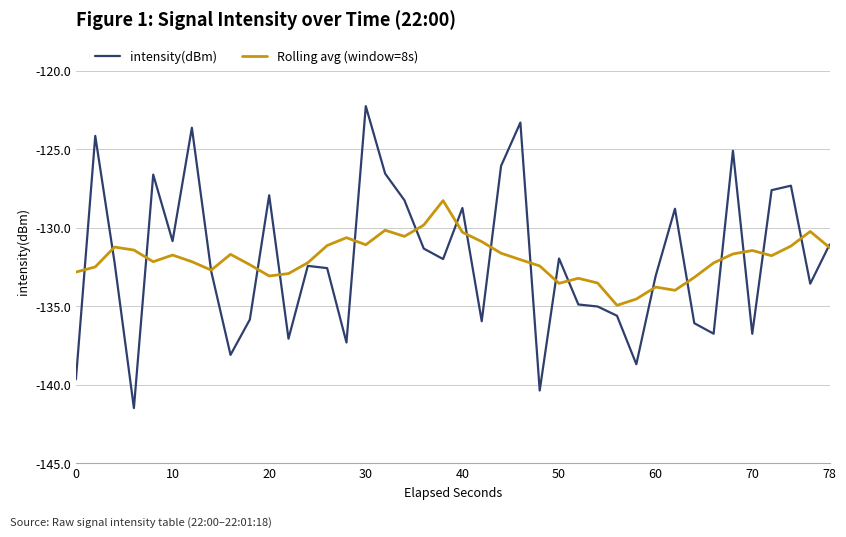

List the series in order of their peak value, highest first.

intensity(dBm), Rolling avg (window=8s)